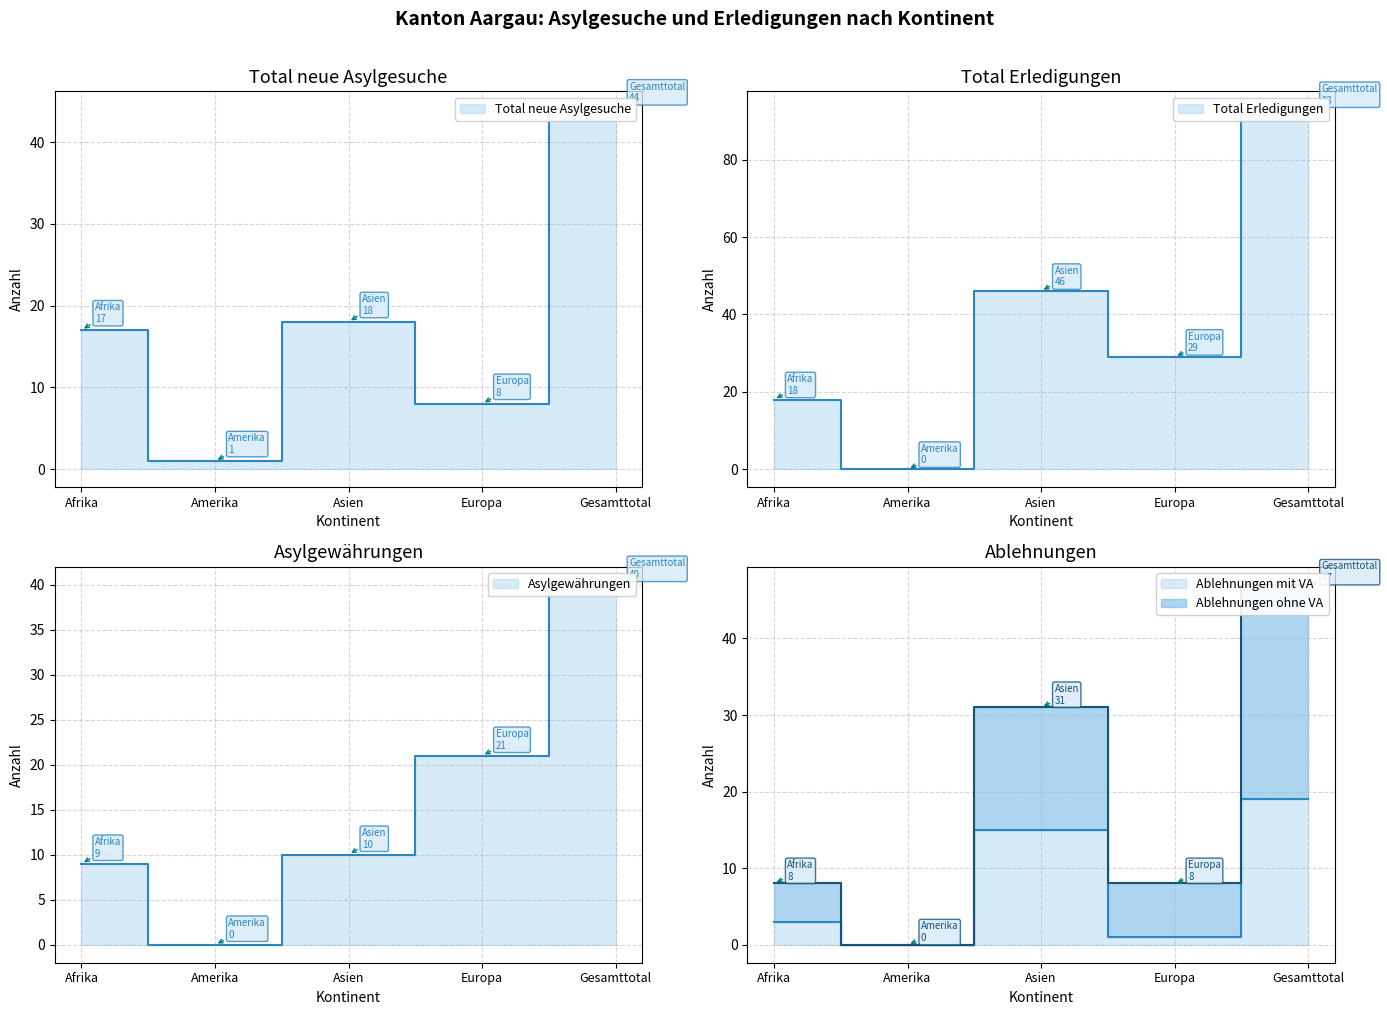

True or false: Ablehnungen mit VA and Ablehnungen ohne VA intersect in this chart.

False